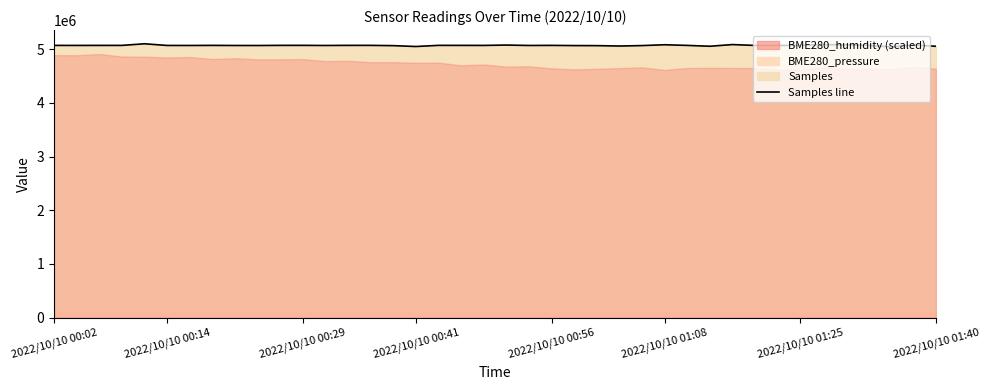

What is the difference between the maximum and minimum values?

58145